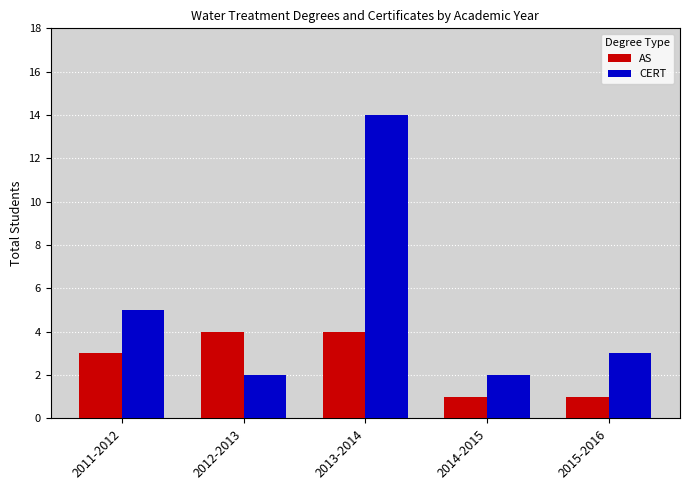

Rank the series at 2013-2014 from highest to lowest value.

CERT, AS